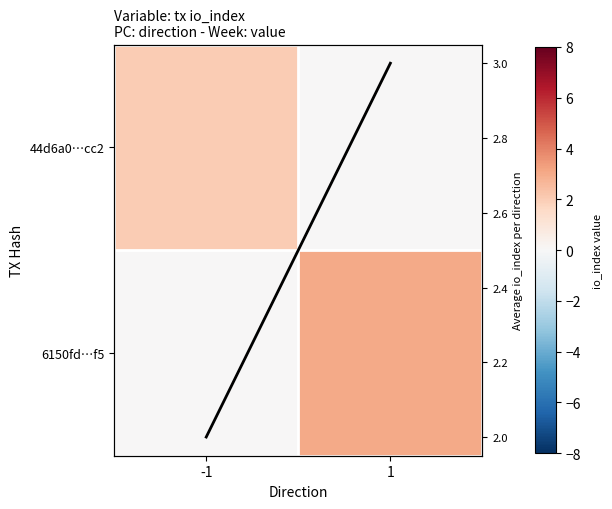

What is the sum of the io_index sum values at 1 and -1?

5